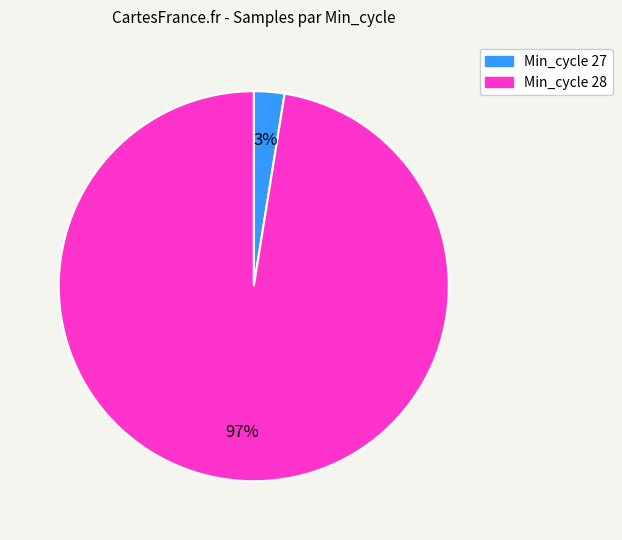

Is there a majority slice in this chart?

Yes